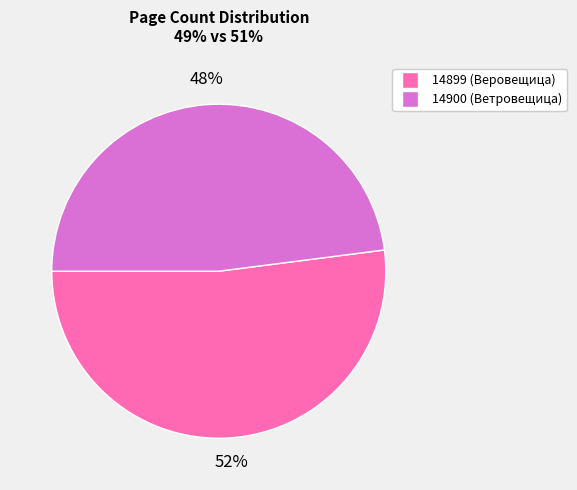

To the nearest percent, what percentage of the pie is 14900?

48%